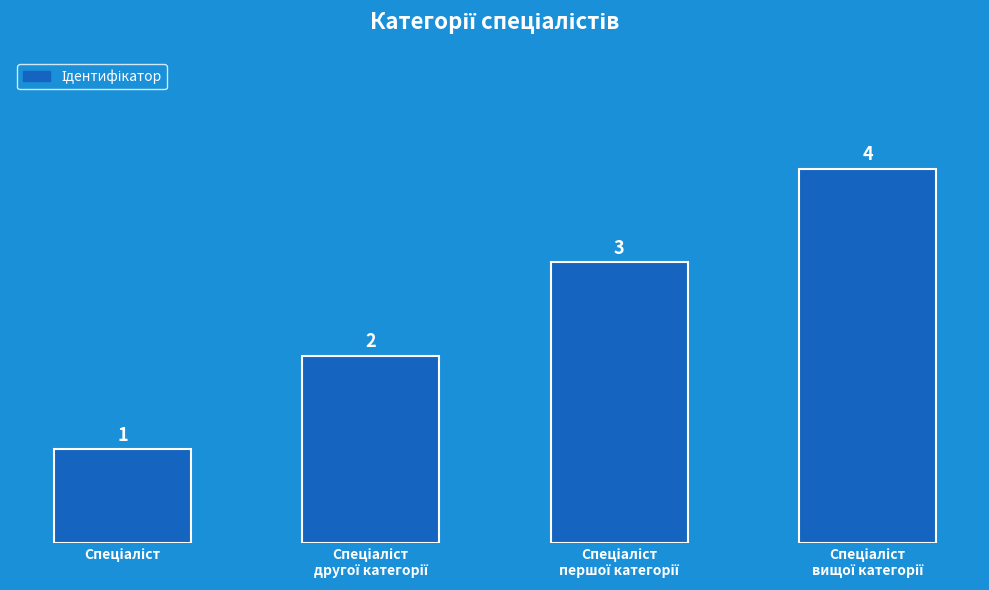

How many values are between 2 and 4?

3